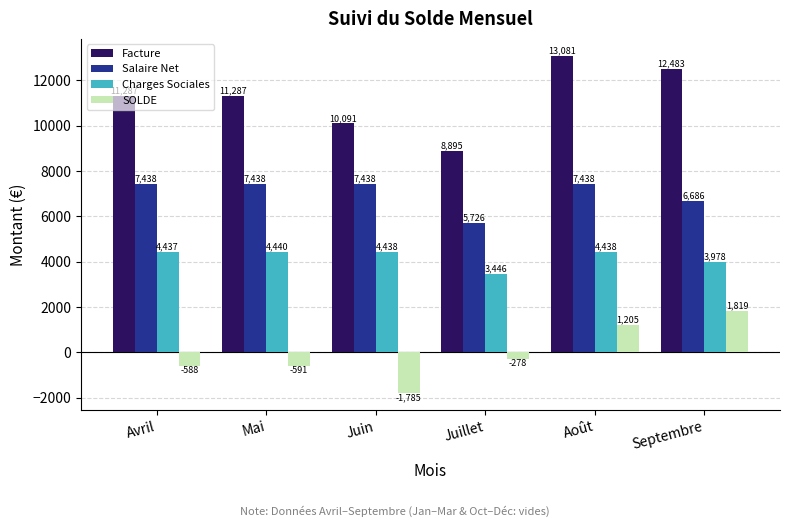

What is the minimum value for Charges Sociales?

3446.5